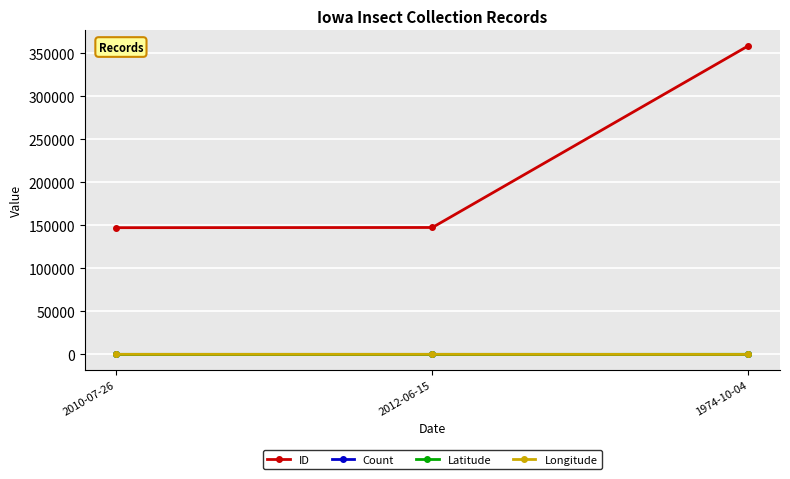

Which series has the widest spread of values?

ID